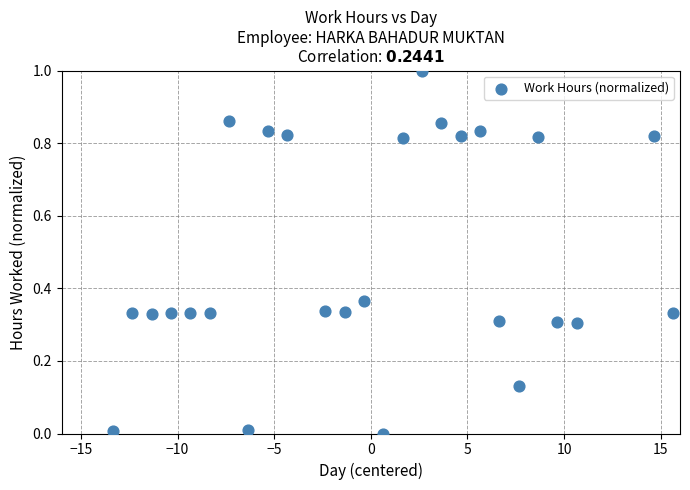

What is the range of Y values (max minus min)?

1.0